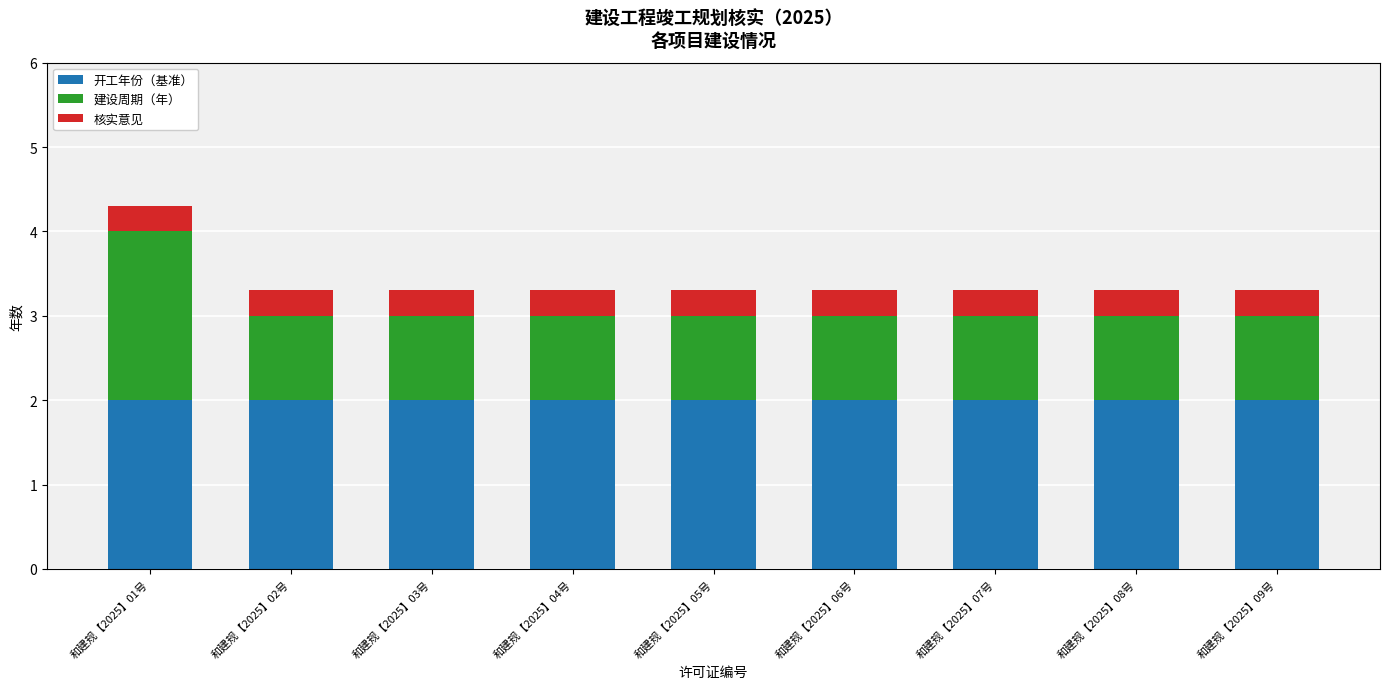

What is the highest value of the 开工年份（基准） series?

2.0